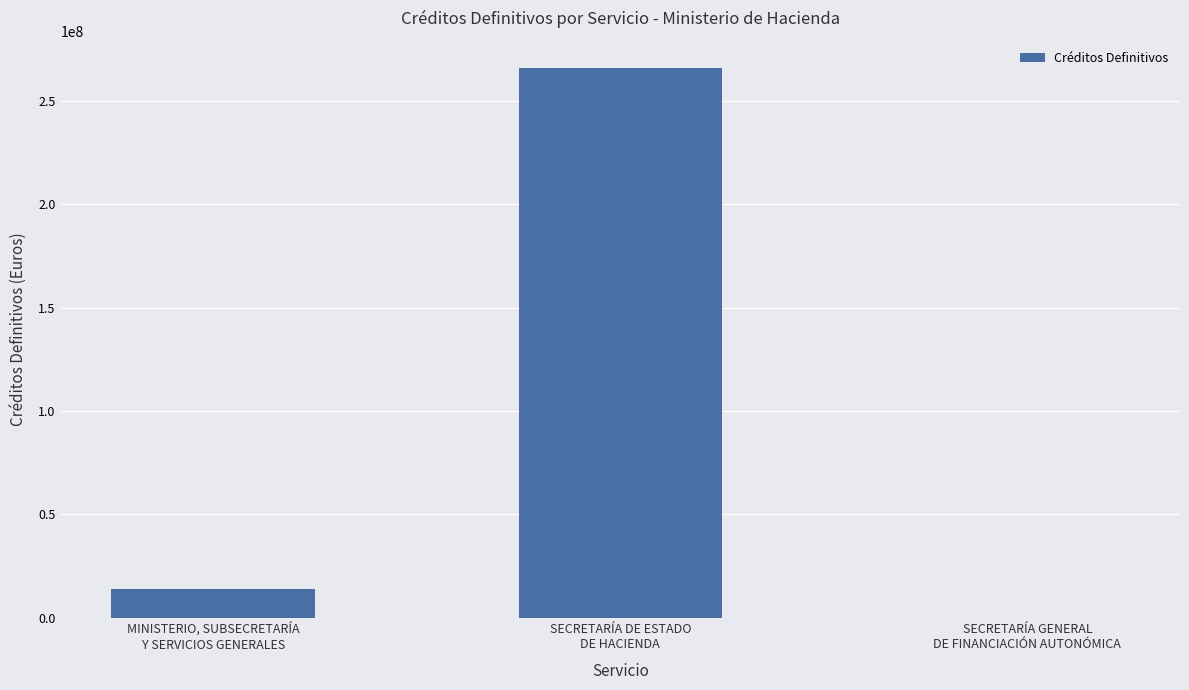

How many categories are shown in the chart?

3